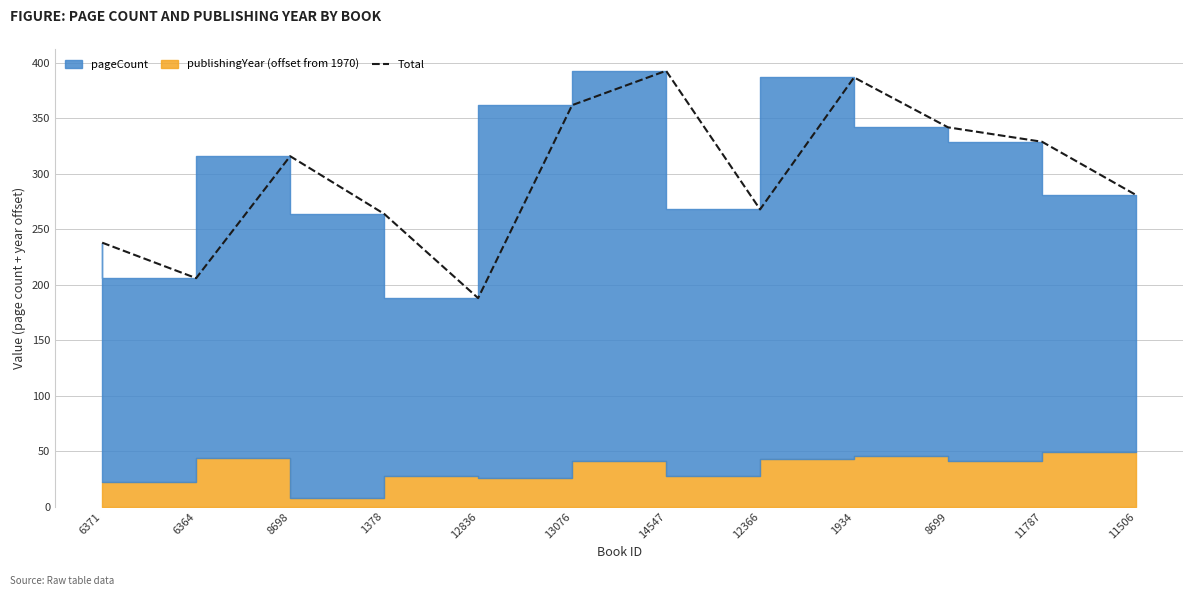

At which category does the data reach its first local valley?

6364